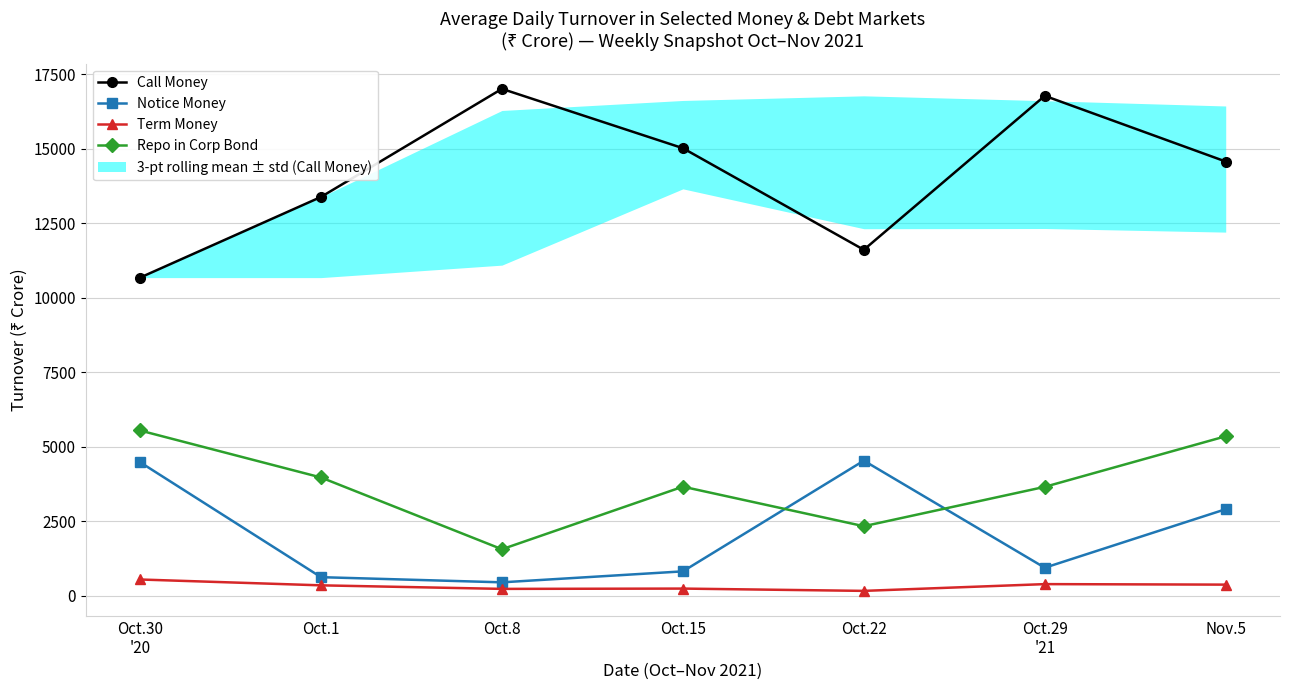

What is the label of the 6th point from the left?

Oct.29
'21